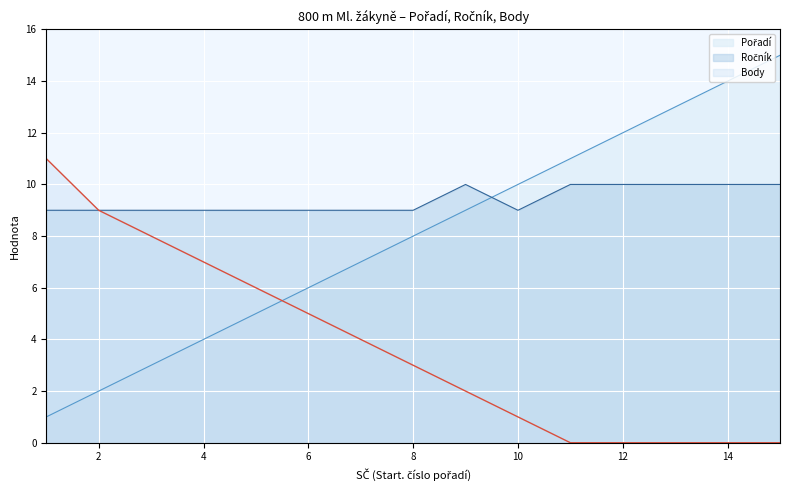

Where do Pořadí and Body first cross each other?

5 and 6